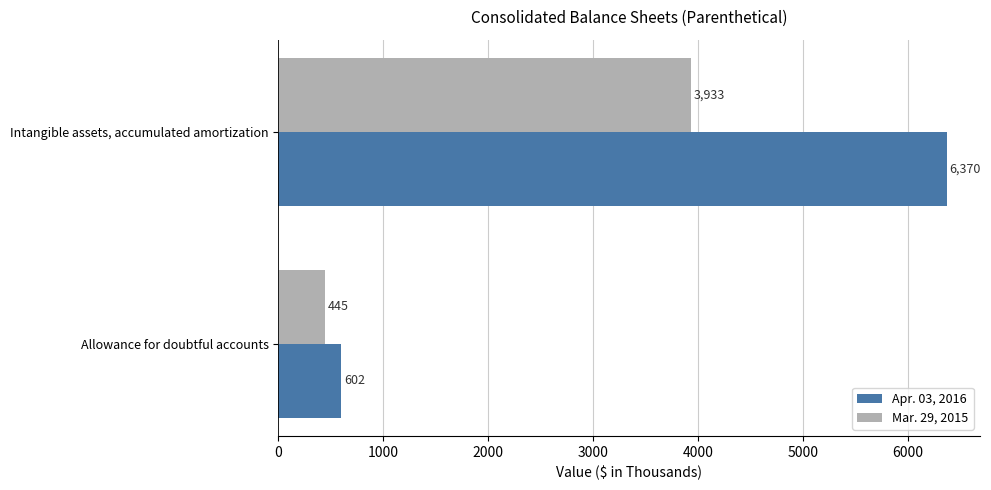

What are all the series names shown in the legend?

Apr. 03, 2016, Mar. 29, 2015